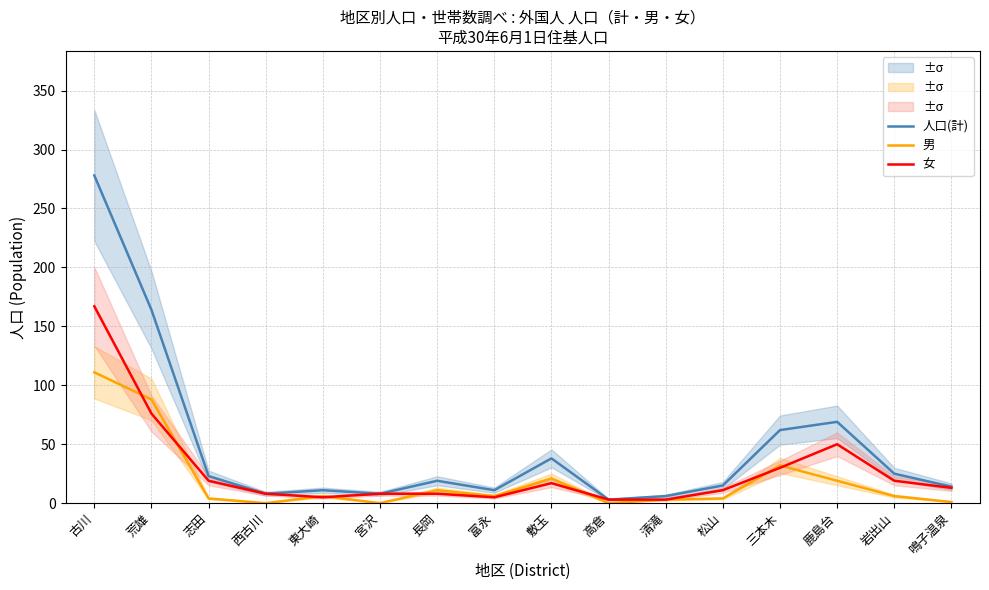

What is the average value of the 人口(計) series?

47